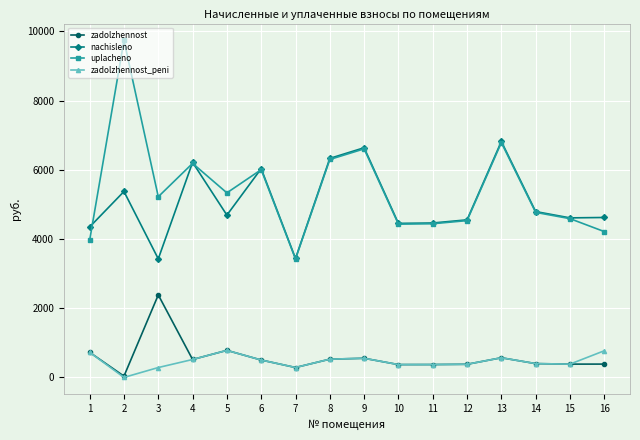

What is the value of the uplacheno point at the 14th from the left?

4771.2